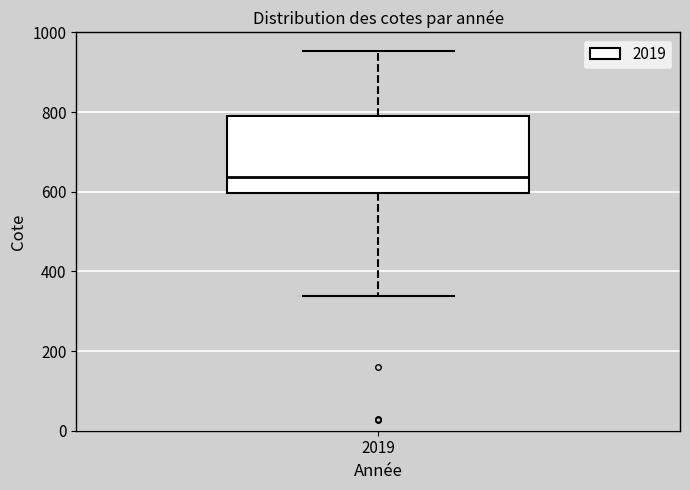

Where is the lower edge of the box at x = 2019 on the y-axis? The values are not printed on the chart, so give them approximately, as read against the axis.

600